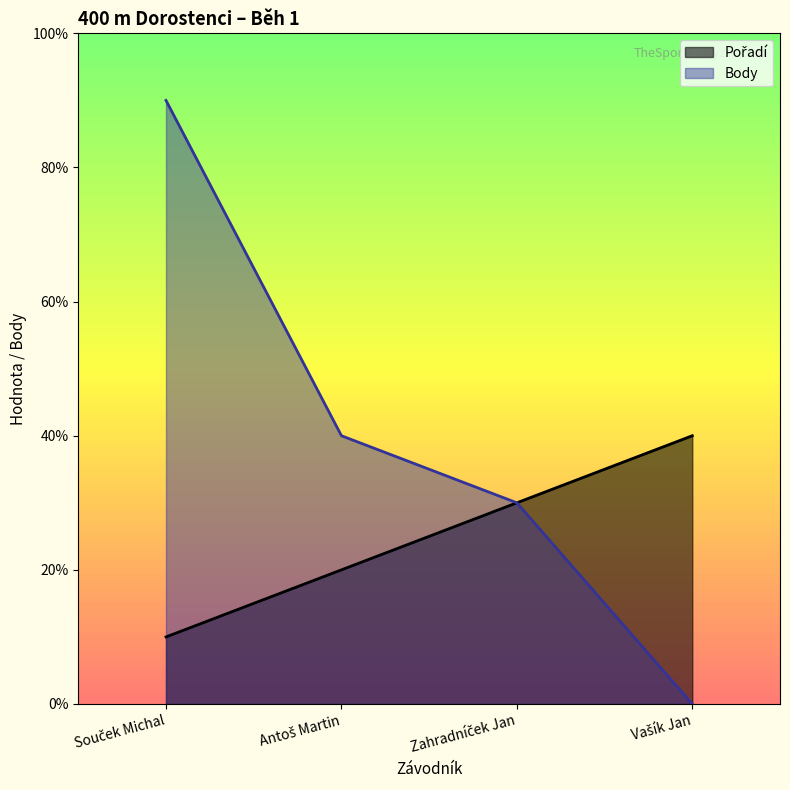

Which series has the largest total across all categories?

Body